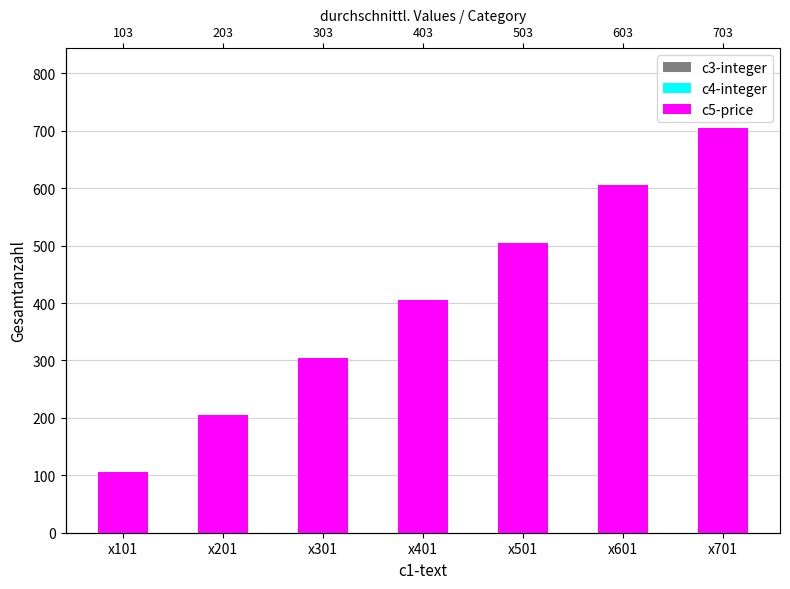

Rank the series at x701 from lowest to highest value.

c3-integer, c4-integer, c5-price